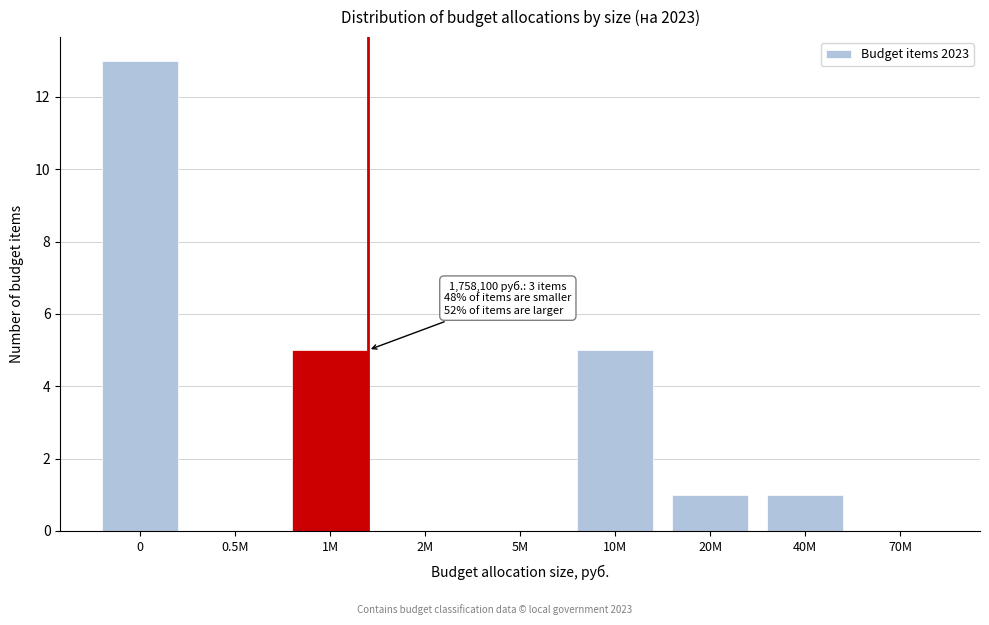

Reading left to right, transcribe all the data shown in this chart.

0=13	0.5M=0	1M=5	2M=0	5M=0	10M=5	20M=1	40M=1	70M=0